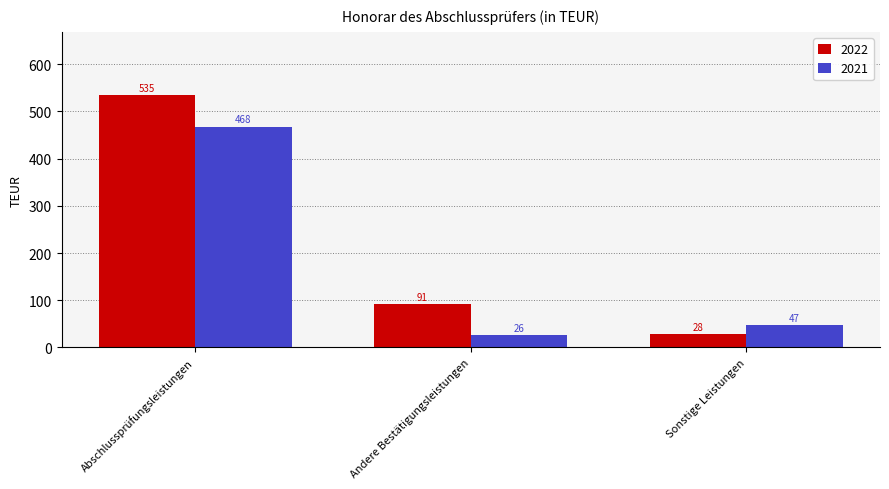

How many bars are there in each group?

2